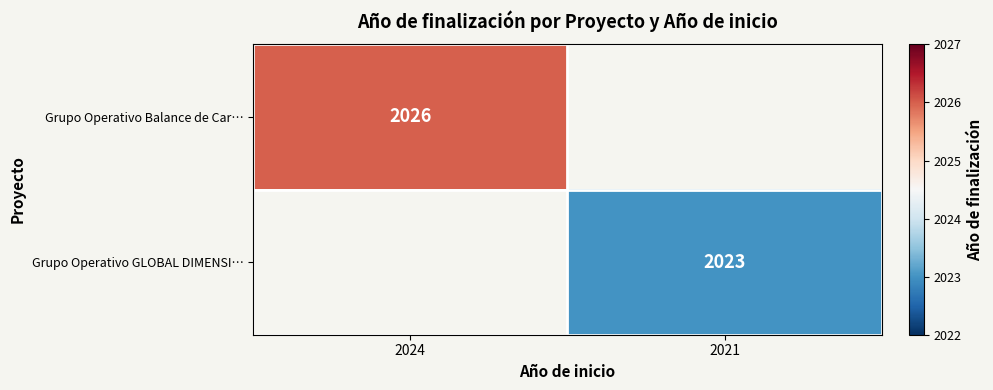

The Grupo Operativo Balance de Car… series shows 3642 at 2024. True or false?

False